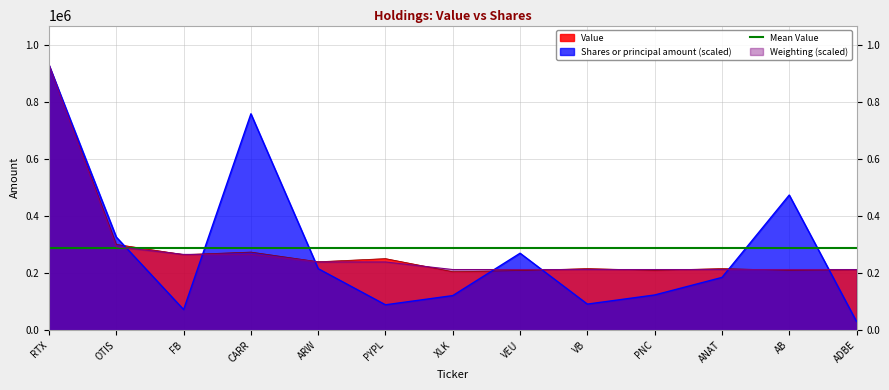

Reading right to left, list all the values displayed in this chart.

Value: ADBE=212000.0	AB=210000.0	ANAT=216000.0	PNC=210000.0	VB=216000.0	VEU=209000.0	XLK=205000.0	PYPL=251000.0	ARW=240000.0	CARR=274000.0	FB=265000.0	OTIS=301000.0	RTX=930000.0
Shares or principal amount: ADBE=30067.6	AB=474180.5	ANAT=184841.7	PNC=123227.8	VB=91188.6	VEU=269868.8	XLK=121071.3	PYPL=88724.0	ARW=215648.6	CARR=759576.0	FB=72026.6	OTIS=326368.8	RTX=930000.0